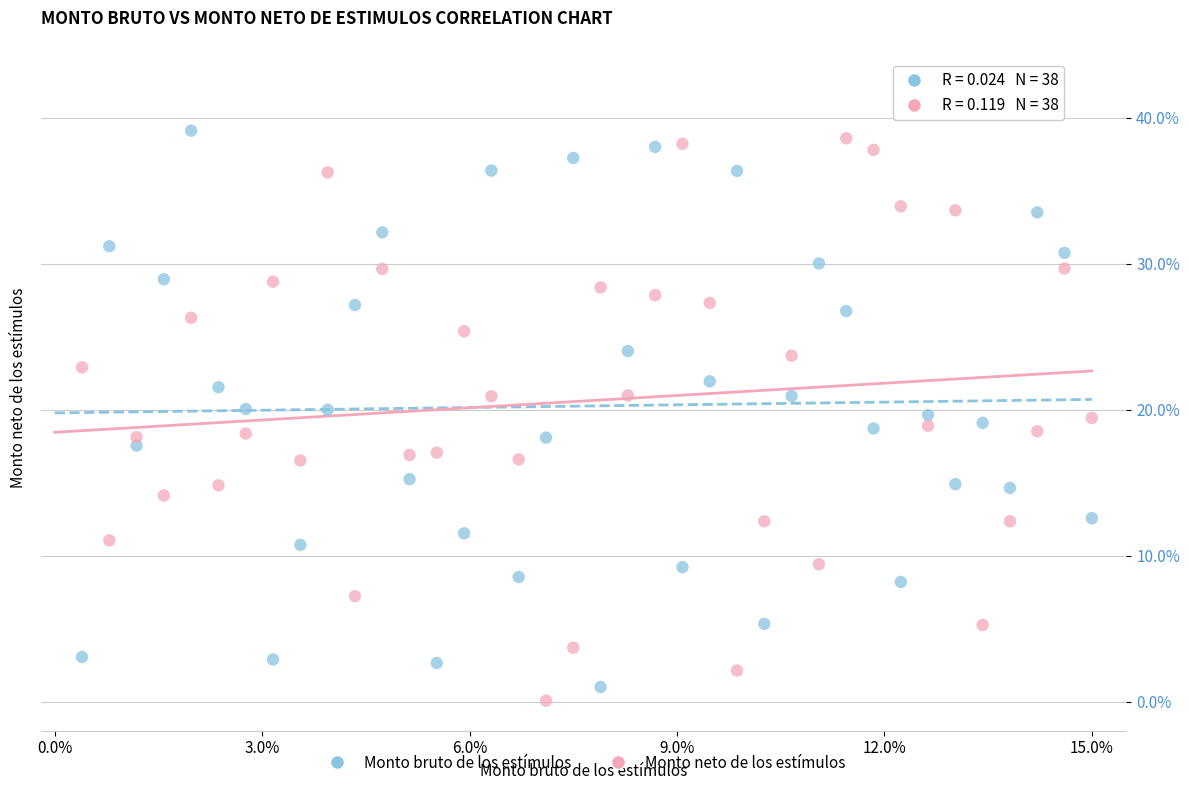

Which series has the widest spread of Y values?

Monto neto de los estímulos